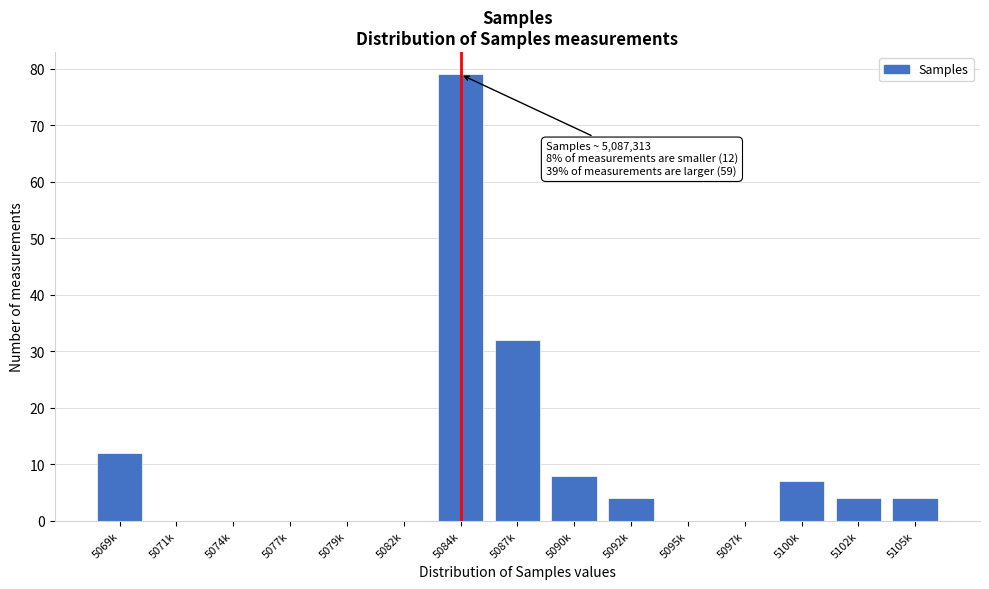

Reading left to right, list all the values displayed in this chart.

5069k=12	5071k=0	5074k=0	5077k=0	5079k=0	5082k=0	5084k=79	5087k=32	5090k=8	5092k=4	5095k=0	5097k=0	5100k=7	5102k=4	5105k=4